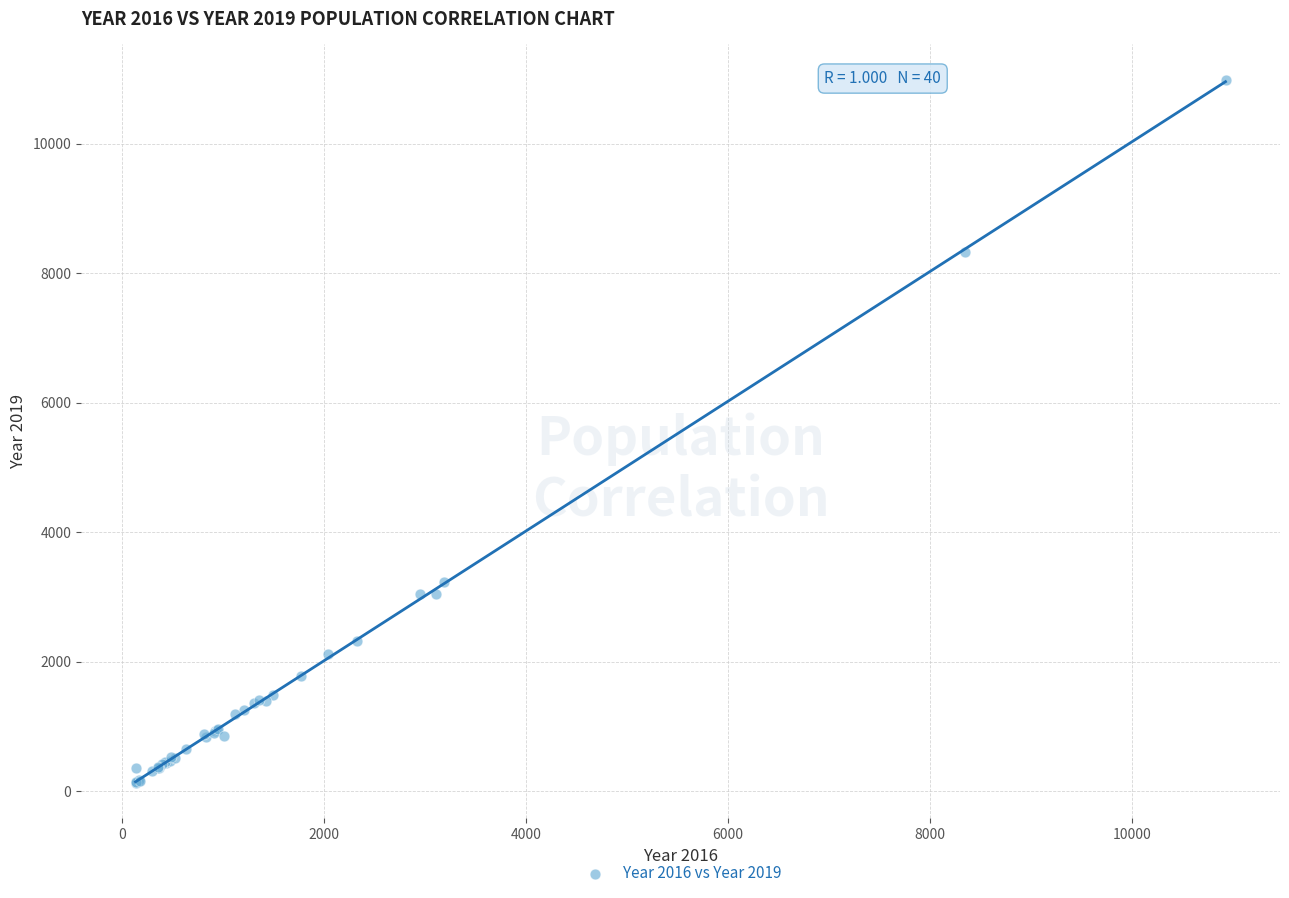

What Y value in the scatter plot is closest to 5559?

3233